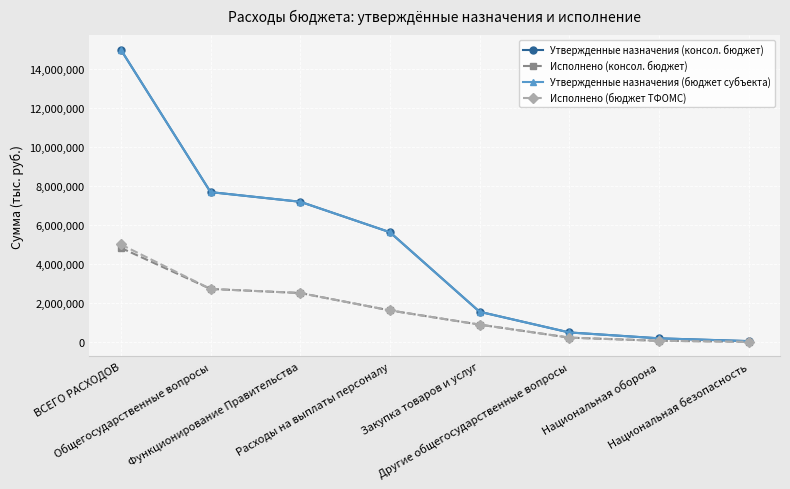

The Исполнено (консол. бюджет) series shows 4467766.2 at Общегосударственные вопросы. True or false?

False